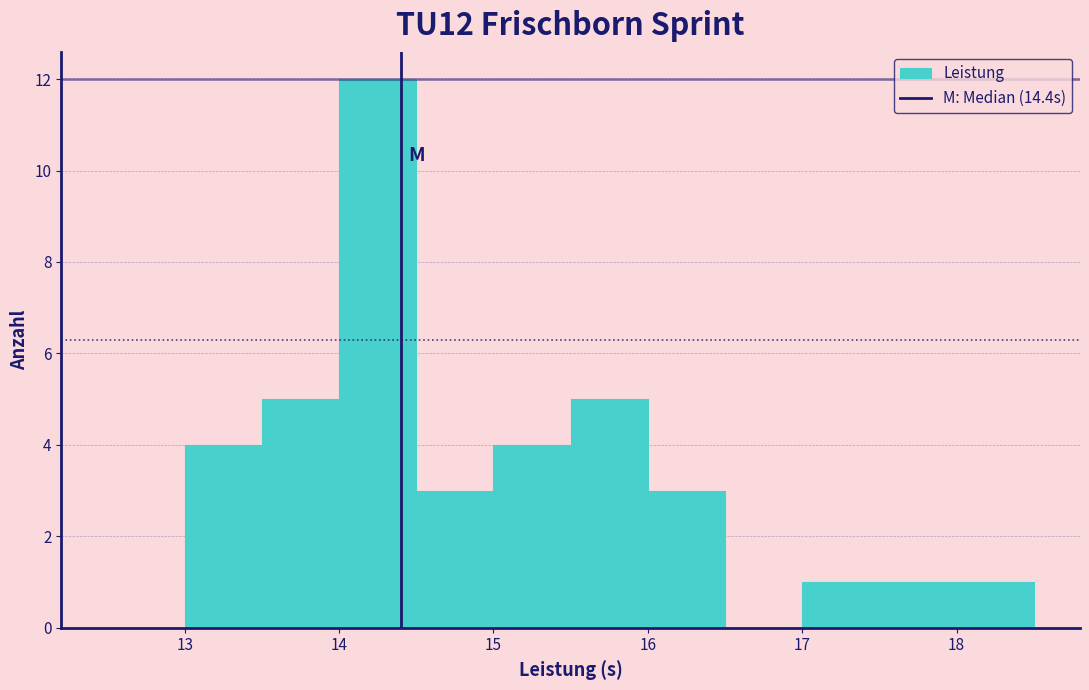

Reading left to right, transcribe this chart: for each bar, give the range it covers on the x-axis and its height. The values are not printed on the chart, so give them approximately, as read against the axis.

12.5 to 13.0: 0
13.0 to 13.5: 4
13.5 to 14.0: 5
14.0 to 14.5: 12
14.5 to 15.0: 3
15.0 to 15.5: 4
15.5 to 16.0: 5
16.0 to 16.5: 3
16.5 to 17.0: 0
17.0 to 17.5: 1
17.5 to 18.0: 1
18.0 to 18.5: 1